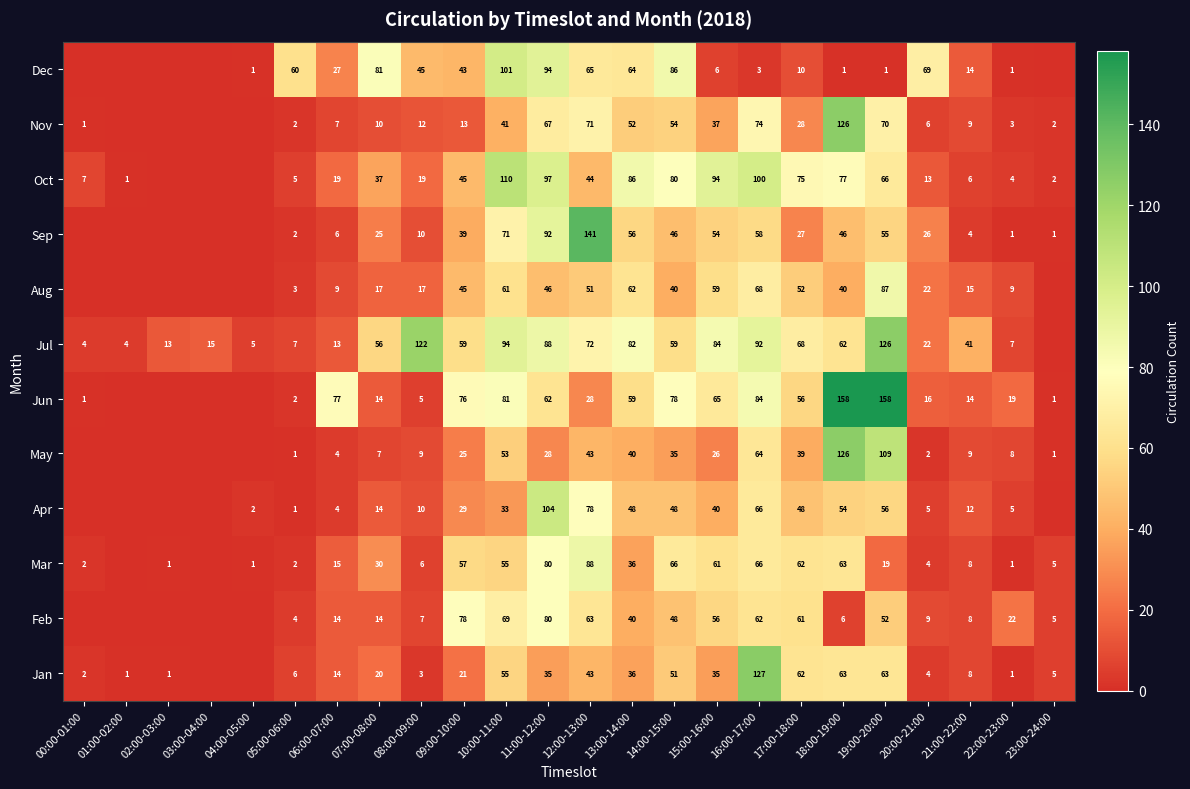

What is the total value across all series at 13:00-14:00?

661